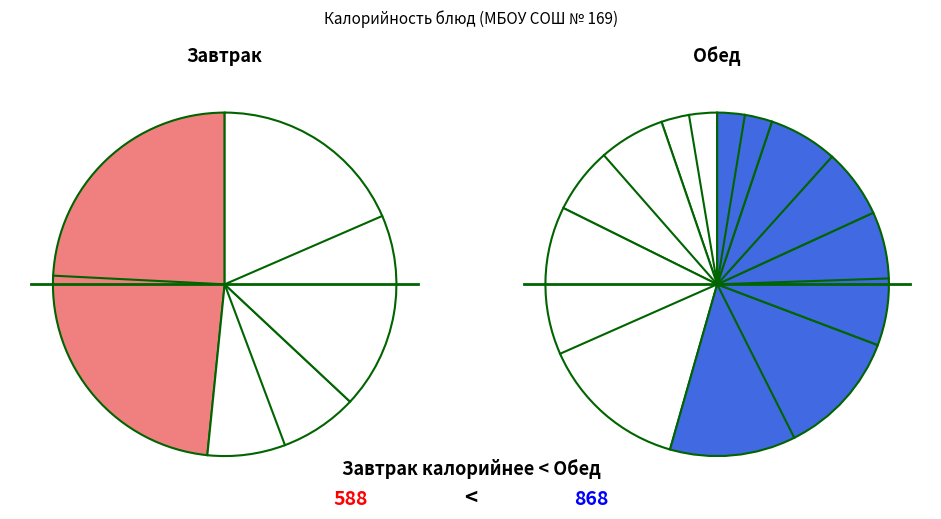

What is the ratio of the value at Суп картофельный с бобовыми to the value at Кофейный напиток с молоком?

1.3